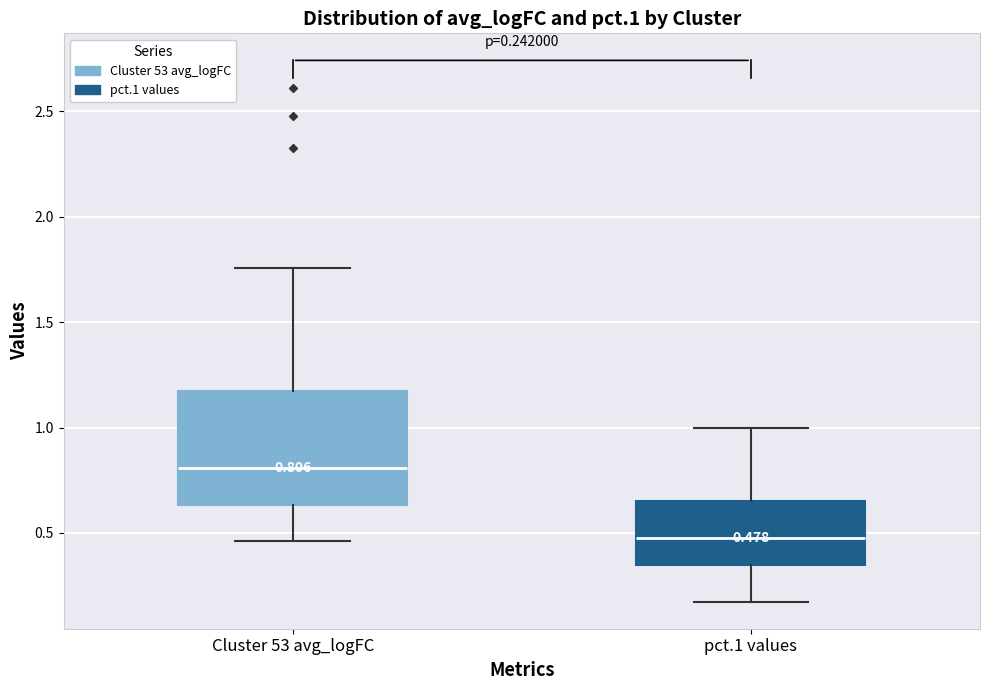

Which box has the highest median line?

Cluster 53 avg_logFC